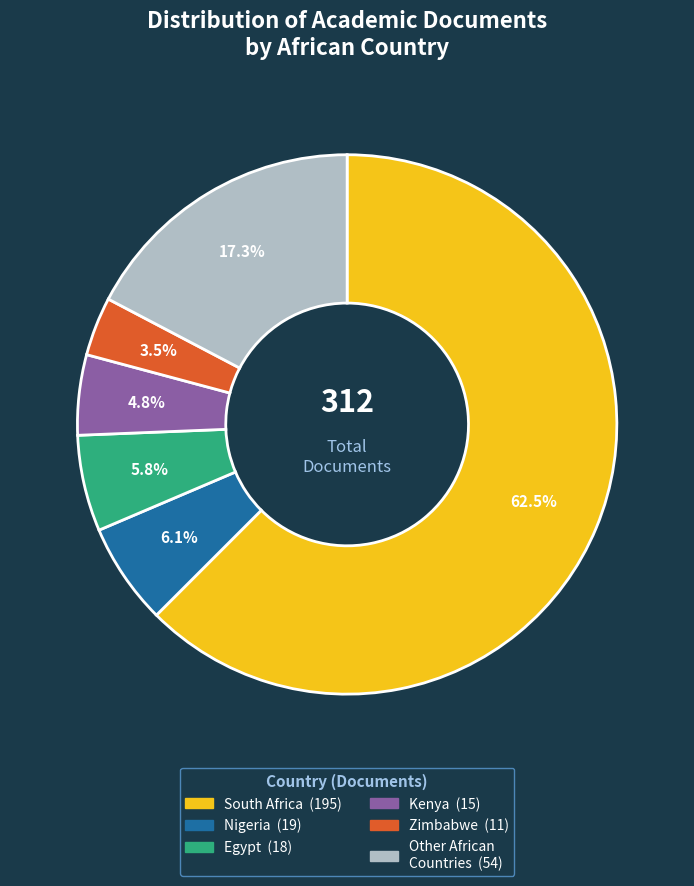

Does any single category account for the majority?

Yes